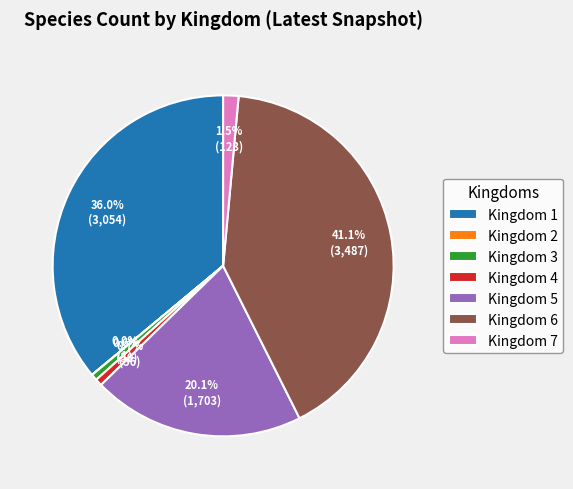

Which category has the biggest portion of the pie?

Kingdom 6